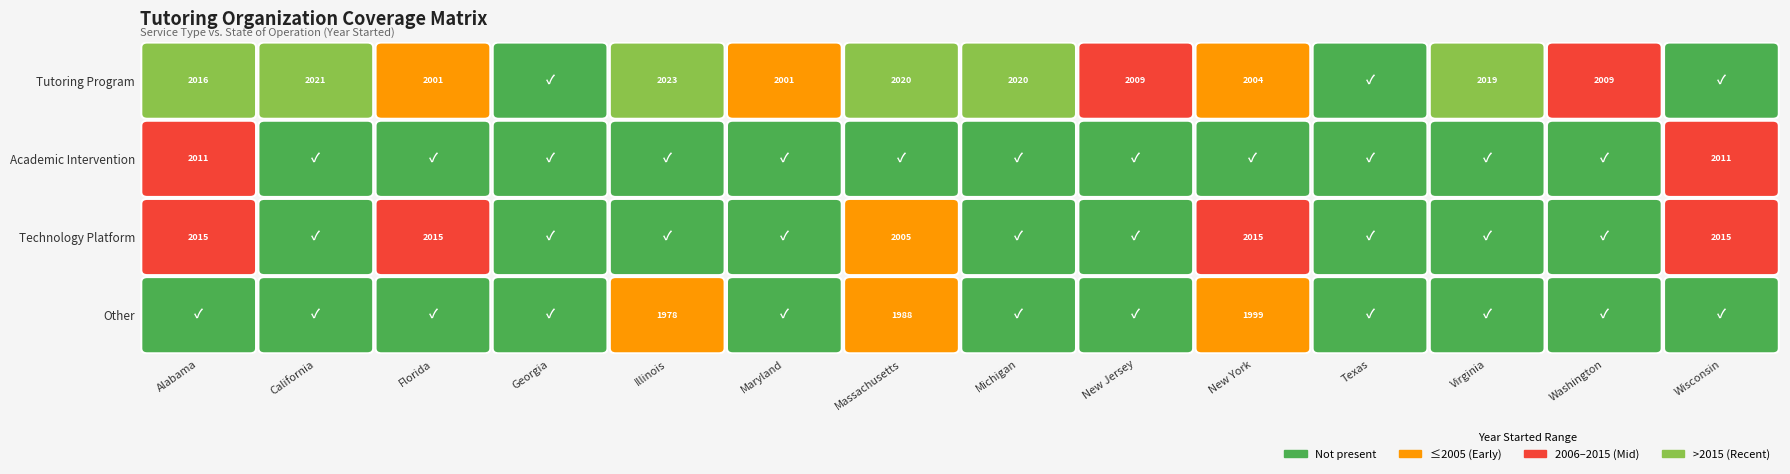

Is it true that Academic Intervention equals -1129 at 1?

False